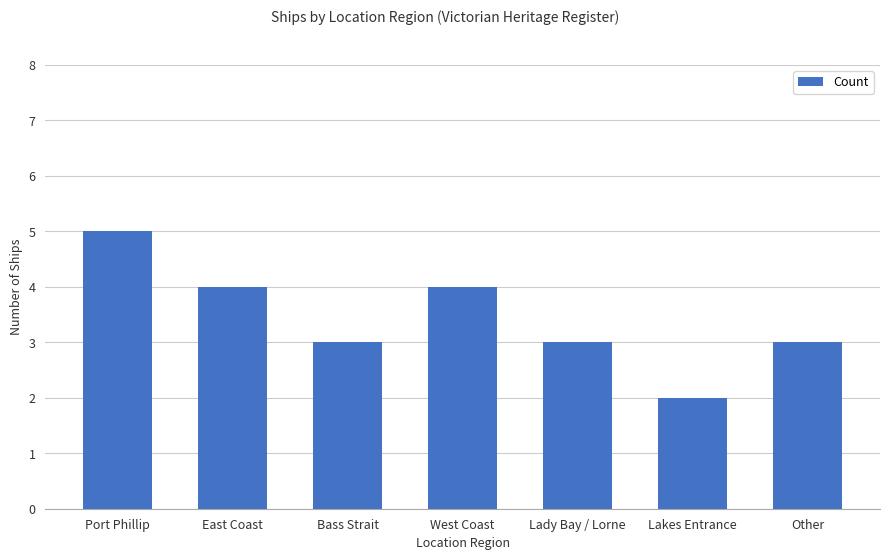

What is the change in value from Lakes Entrance to Other?

+1